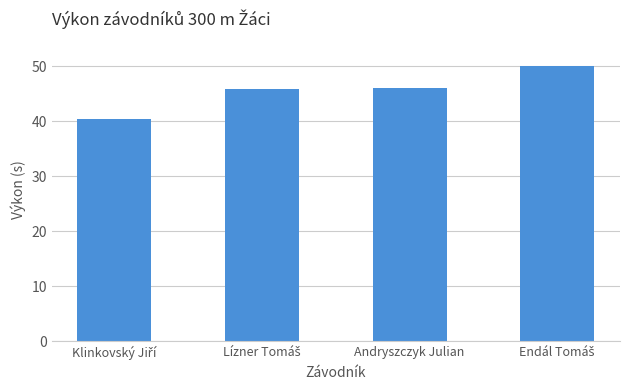

What is the minimum value shown in the chart?

40.5